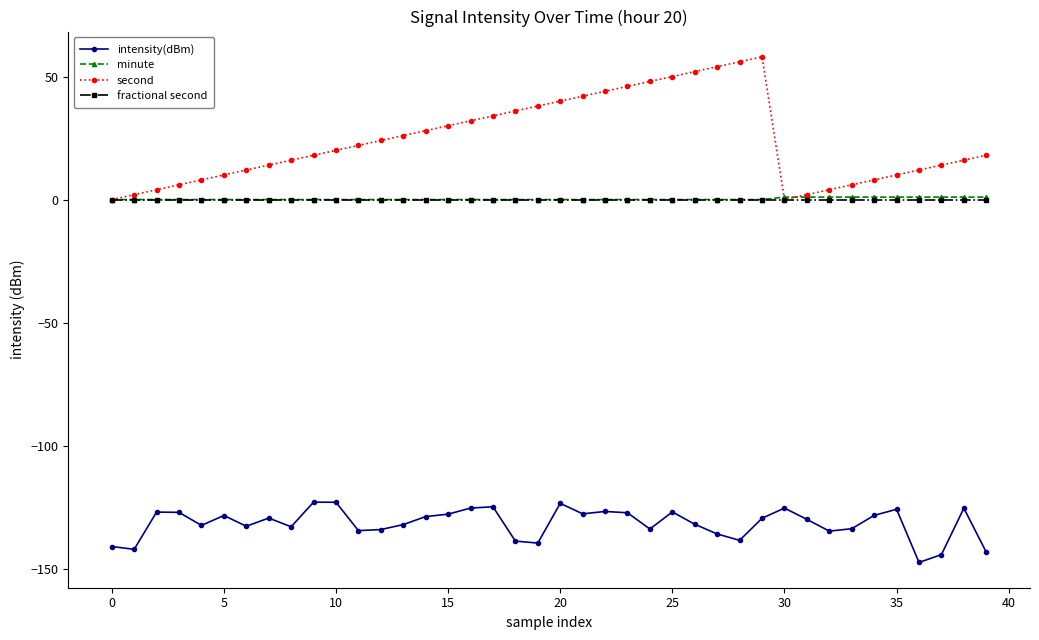

What is the smallest value displayed?

-147.5